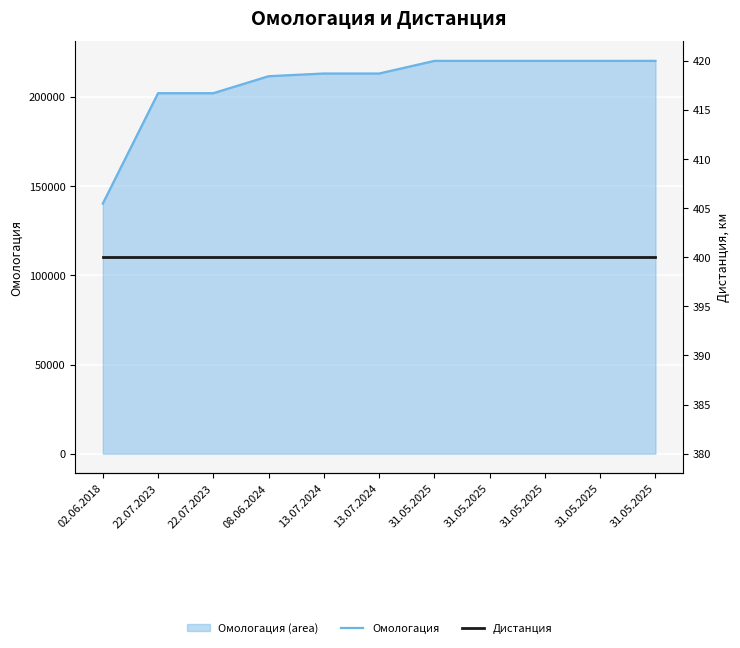

Reading left to right, extract all data points from this chart.

Омологация: 02.06.2018=140219.0	22.07.2023=202102.6	22.07.2023=202103.6	08.06.2024=211622.0	13.07.2024=213136.5	13.07.2024=213137.5	31.05.2025=220207.1	31.05.2025=220209.1	31.05.2025=220211.1	31.05.2025=220213.1	31.05.2025=220219.0
Дистанция: 02.06.2018=400.0	22.07.2023=400.0	22.07.2023=400.0	08.06.2024=400.0	13.07.2024=400.0	13.07.2024=400.0	31.05.2025=400.0	31.05.2025=400.0	31.05.2025=400.0	31.05.2025=400.0	31.05.2025=400.0